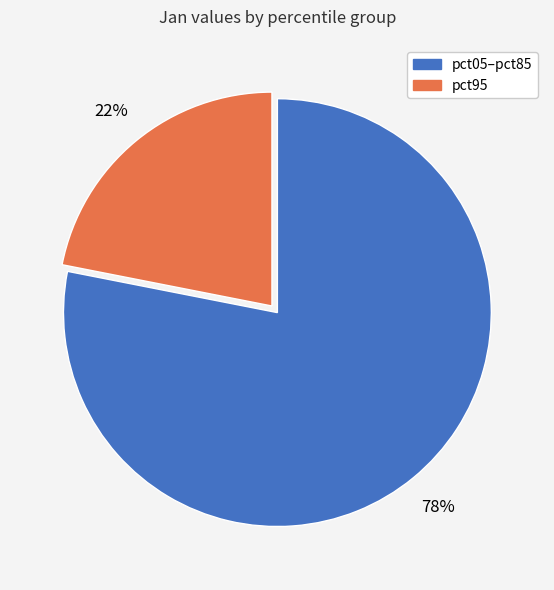

Which slice is the largest?

pct05–pct85